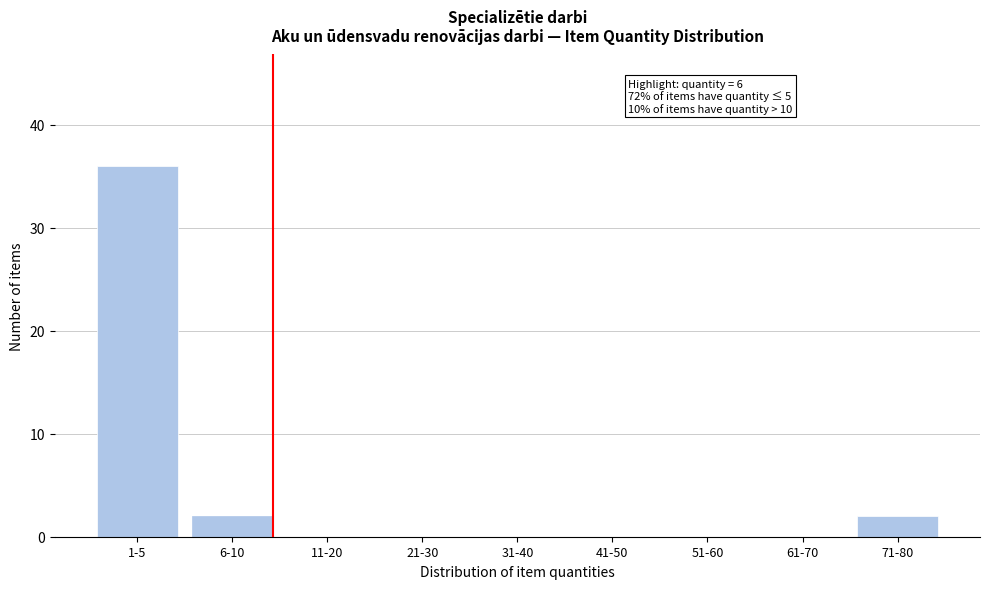

Reading left to right, transcribe all the data shown in this chart.

1-5=36	6-10=2	11-20=0	21-30=0	31-40=0	41-50=0	51-60=0	61-70=0	71-80=2